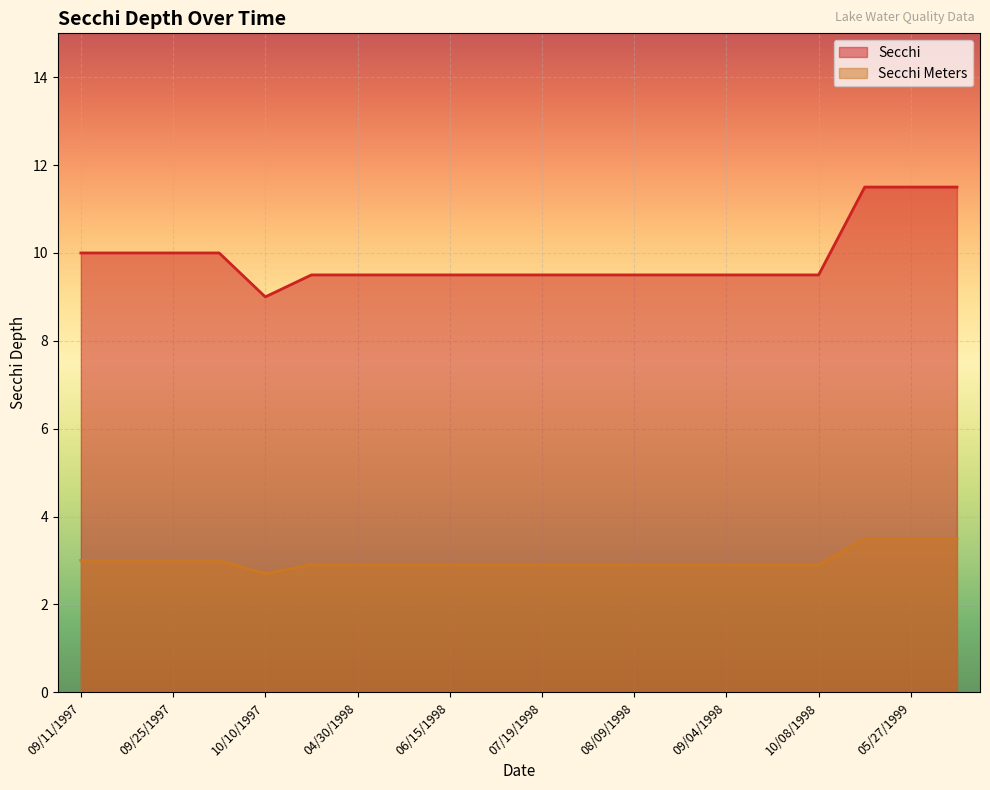

List the labels in order of Secchi Meters value, smallest first.

10/10/1997, 04/18/1998, 04/30/1998, 05/25/1998, 06/15/1998, 07/02/1998, 07/19/1998, 07/31/1998, 08/09/1998, 08/23/1998, 09/04/1998, 09/18/1998, 10/08/1998, 09/11/1997, 09/17/1997, 09/25/1997, 10/02/1997, 05/15/1999, 05/27/1999, 06/04/1999